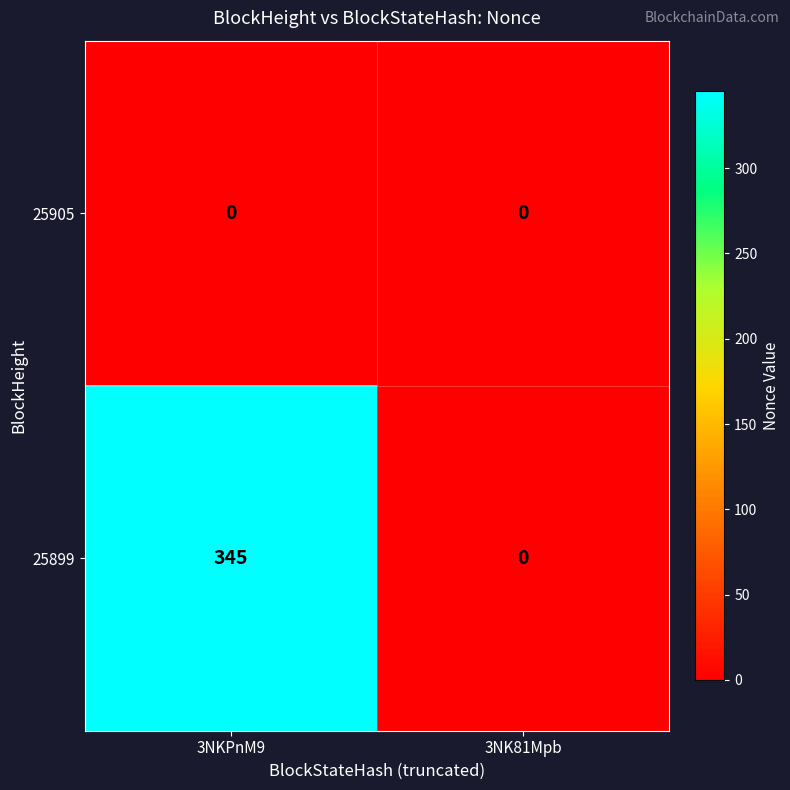

Reading left to right, list all the values displayed in this chart.

25905: 3NKPnM9=0	3NK81Mpb=0
25899: 3NKPnM9=345	3NK81Mpb=0